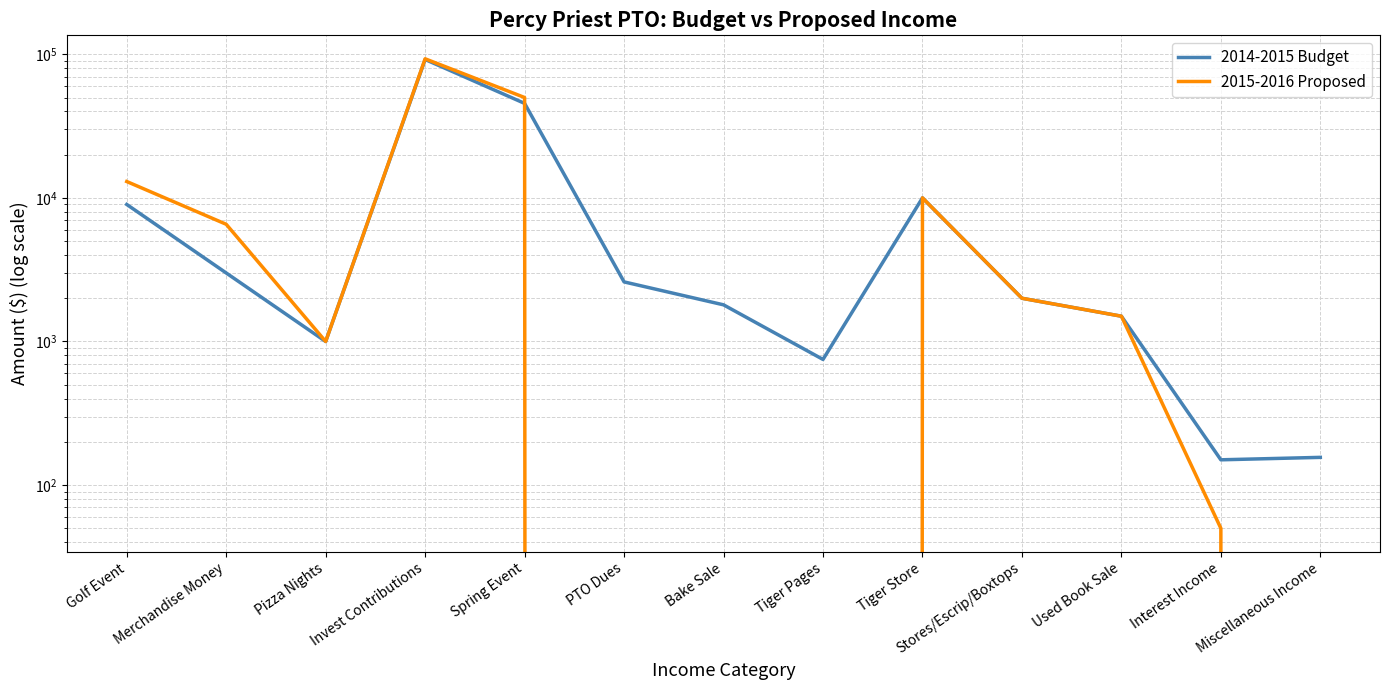

What is the sum of the 2014-2015 Budget values at Golf Event and Spring Event?

54500